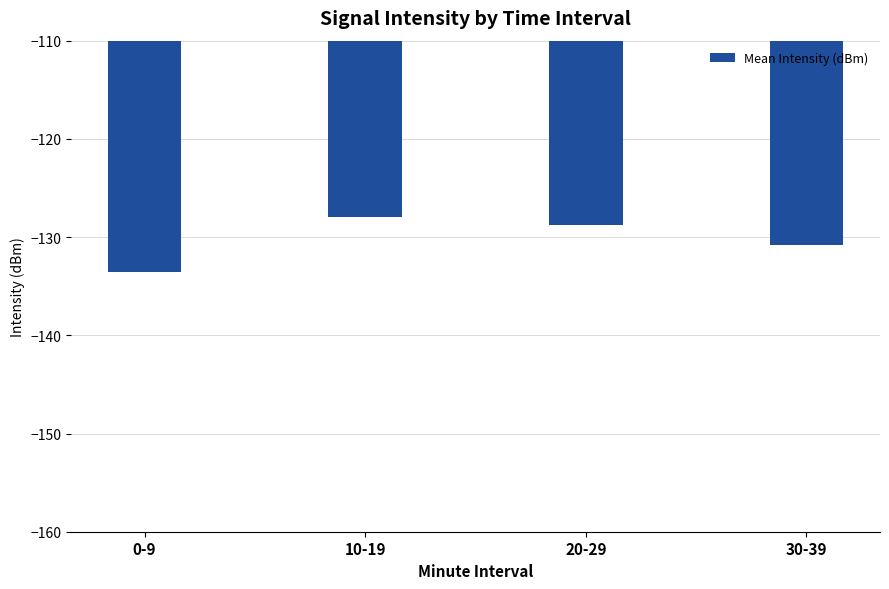

What is the sum of all values?

-521.0